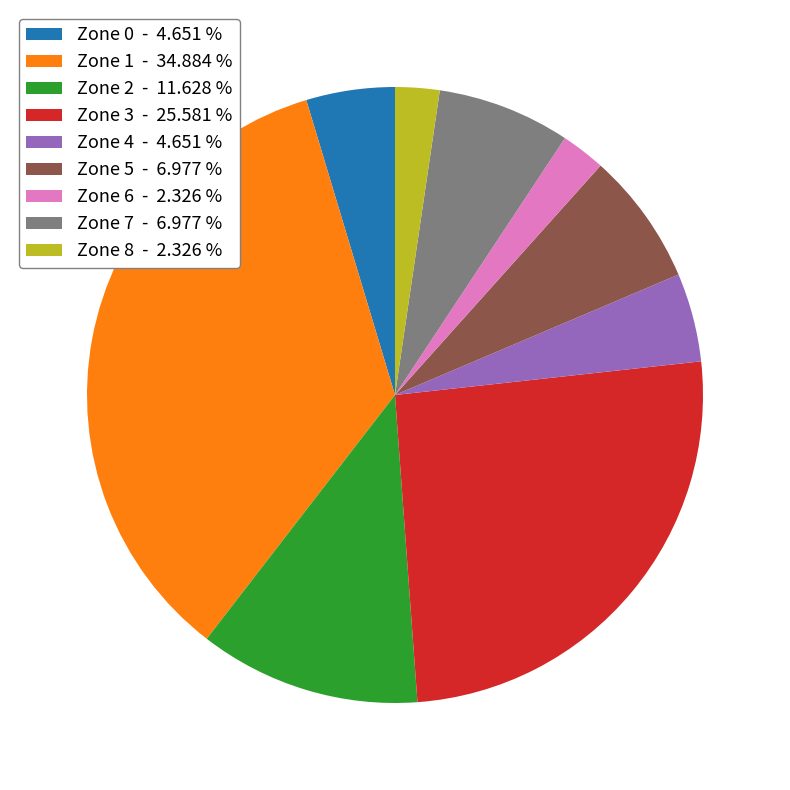

Does any single category account for the majority?

No